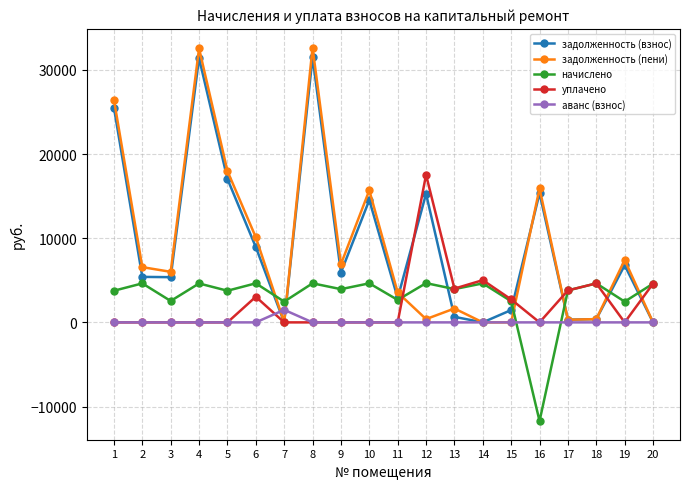

What is the value of the задолженность (пени) point at the 19th from the left?

7404.3